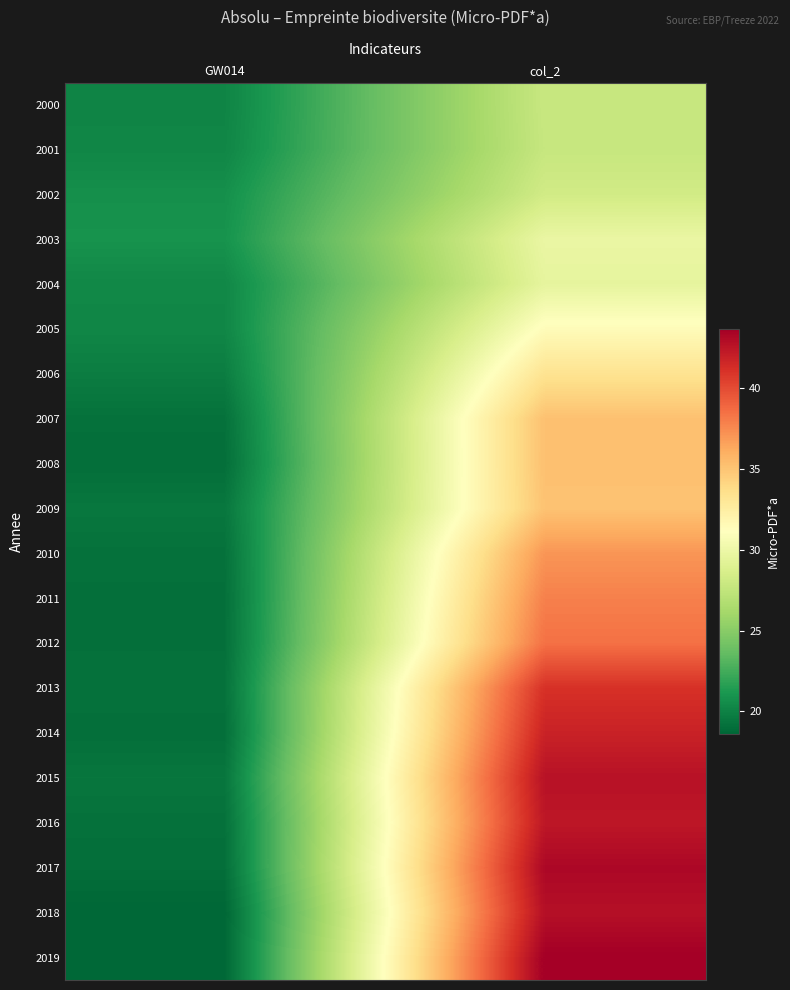

What is the greatest value displayed?

43.7